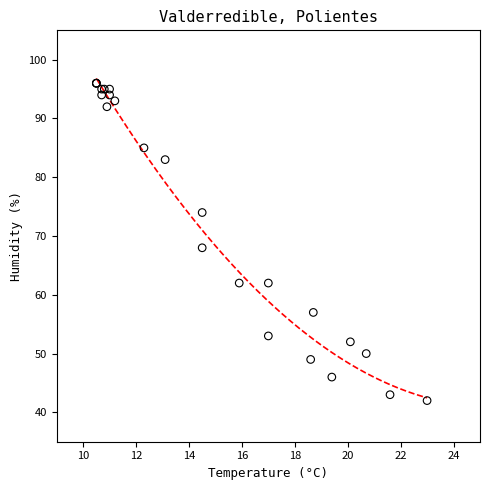

What Y value in the scatter plot is closest to 69?

68